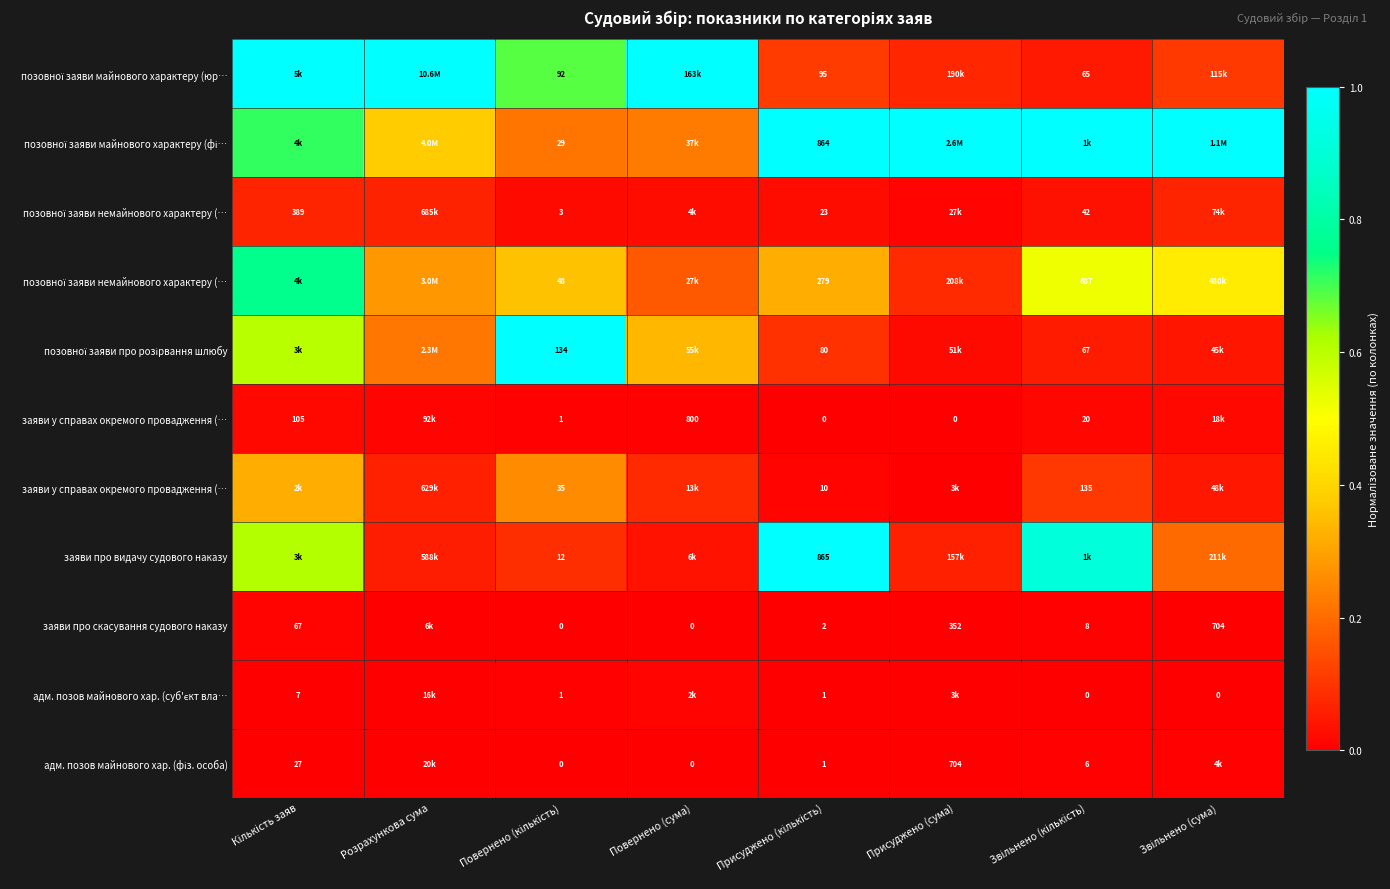

At how many categories does at least one series exceed 0?

8